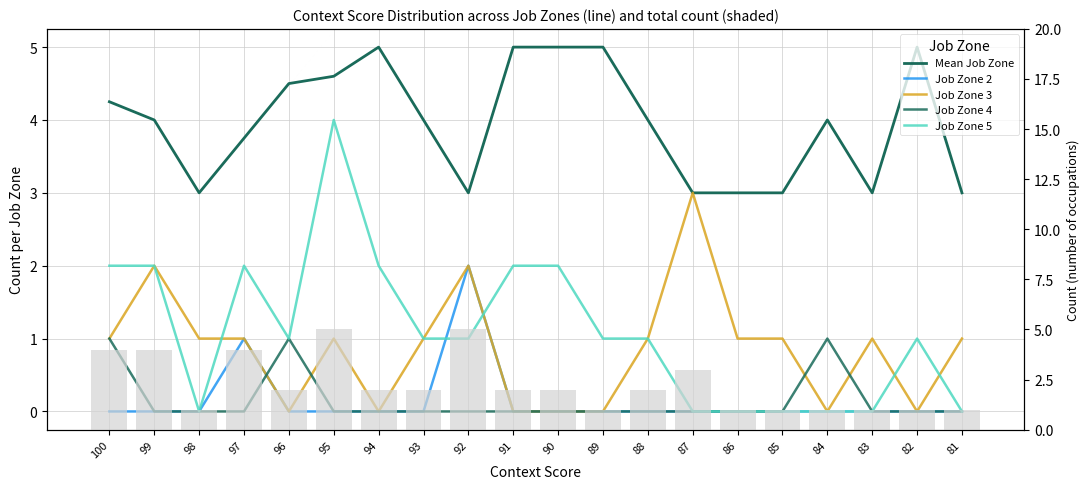

What value does the Mean Job Zone series have at 86?

3.0